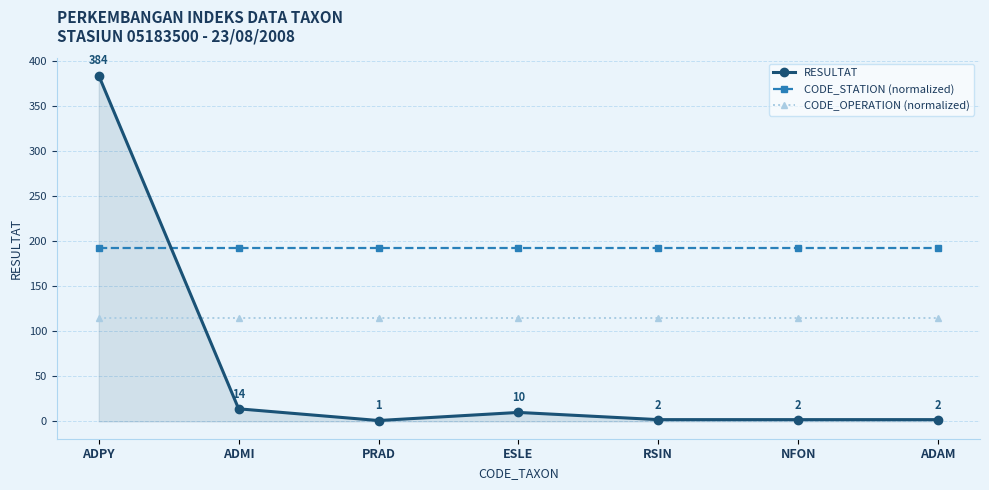

At which category is the sum across all series the highest?

ADPY